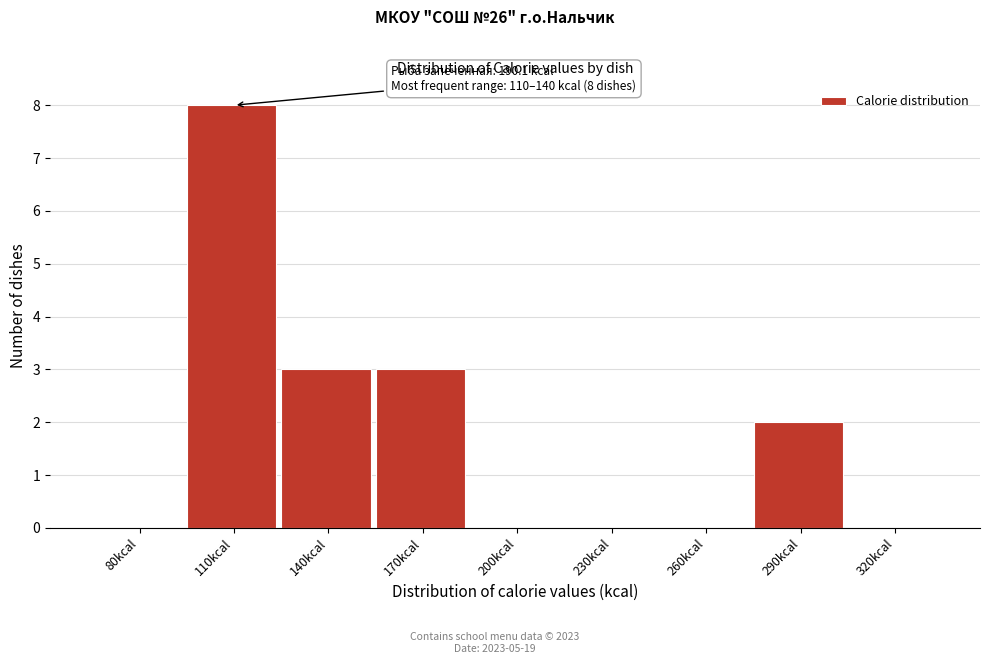

Reading right to left, extract all data points from this chart.

320kcal=0	290kcal=2	260kcal=0	230kcal=0	200kcal=0	170kcal=3	140kcal=3	110kcal=8	80kcal=0